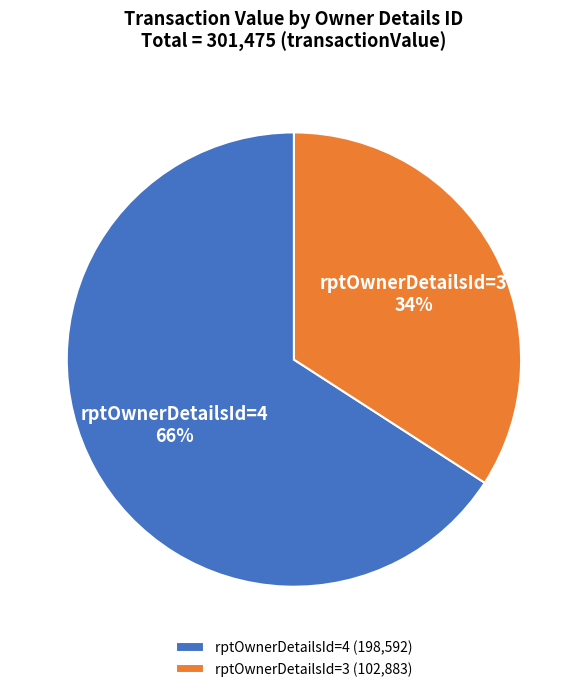

Is rptOwnerDetailsId=4 the majority of the pie?

Yes